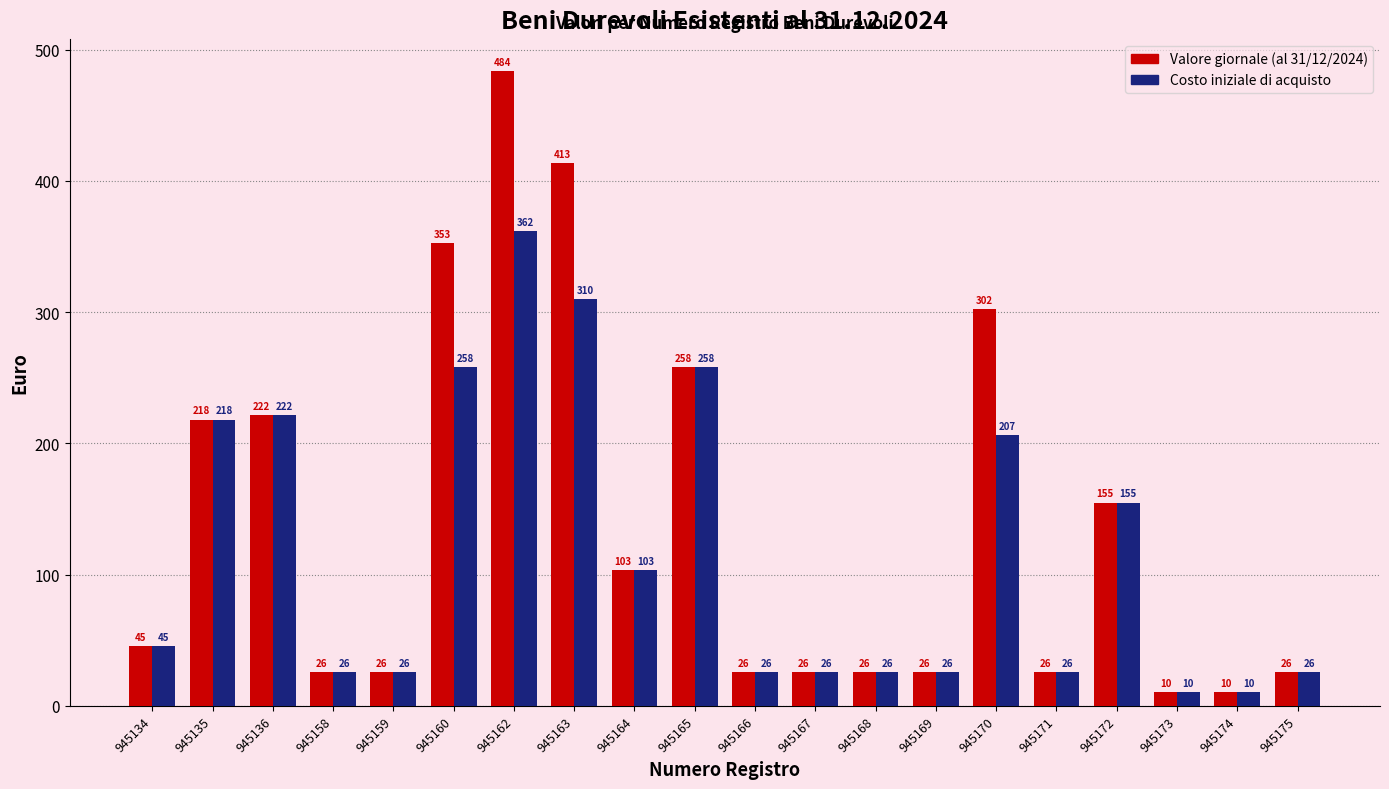

What is the value of the Costo iniziale di acquisto bar at the 5th from the left?

25.8